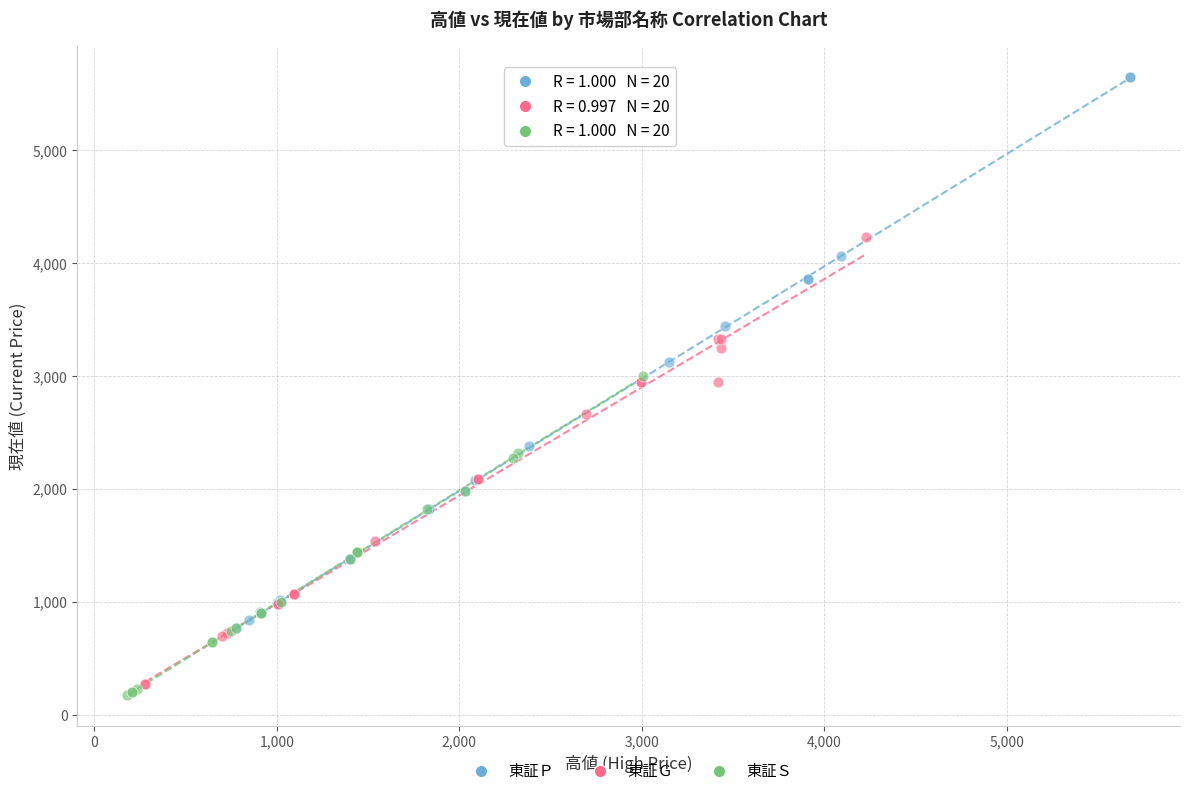

What are all the series names shown in the legend?

東証Ｐ, 東証Ｇ, 東証Ｓ